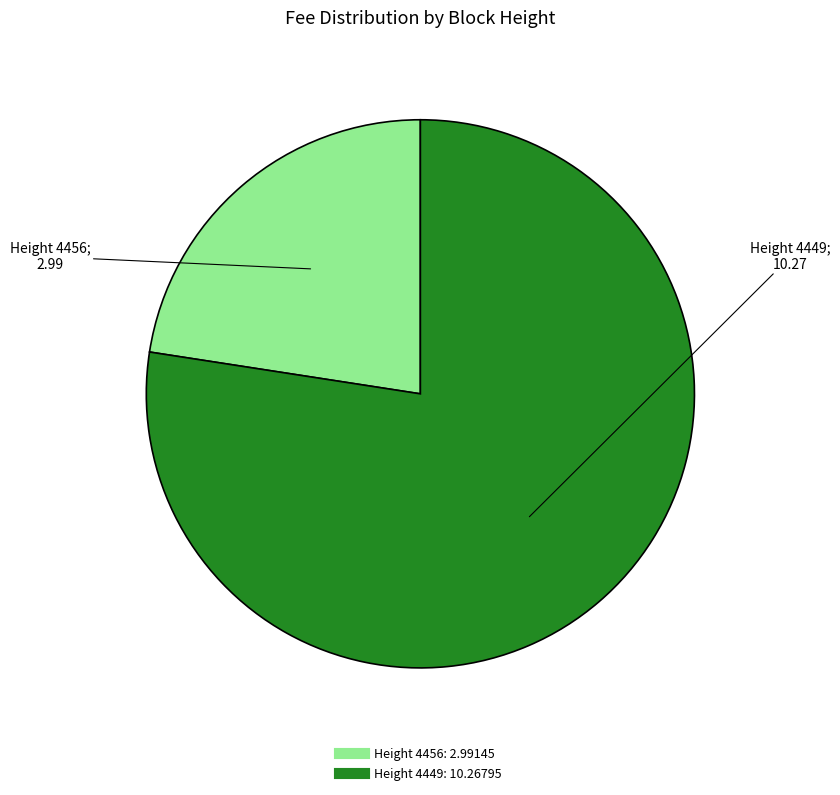

How many slices are in this pie chart?

2